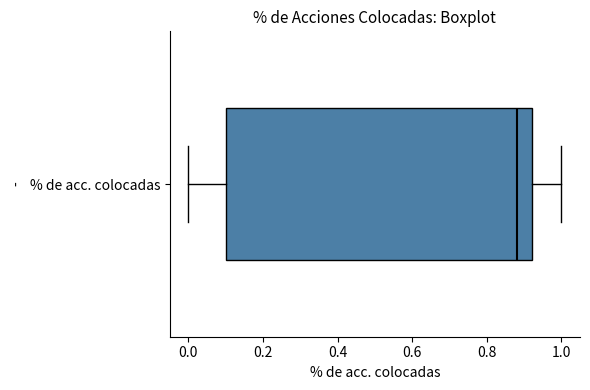

Where does the left whisker of the box for % de acc. colocadas end on the x-axis? The values are not printed on the chart, so give them approximately, as read against the axis.

0.00